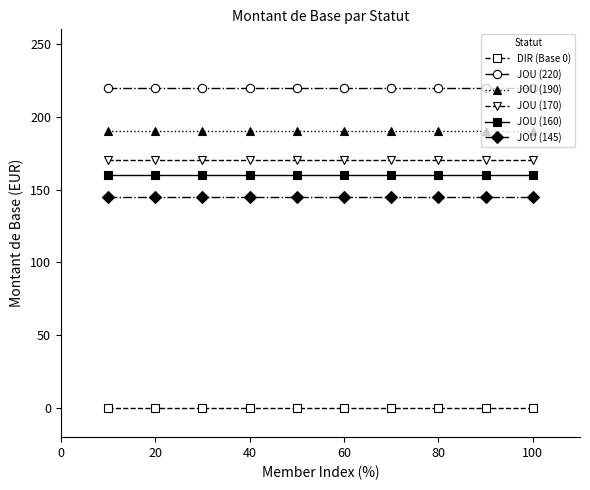

Which series has the largest total across all categories?

JOU (220)